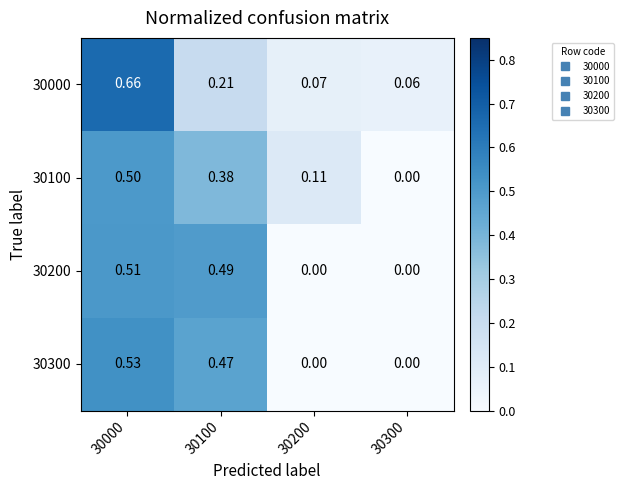

Count the number of categories in the chart.

4